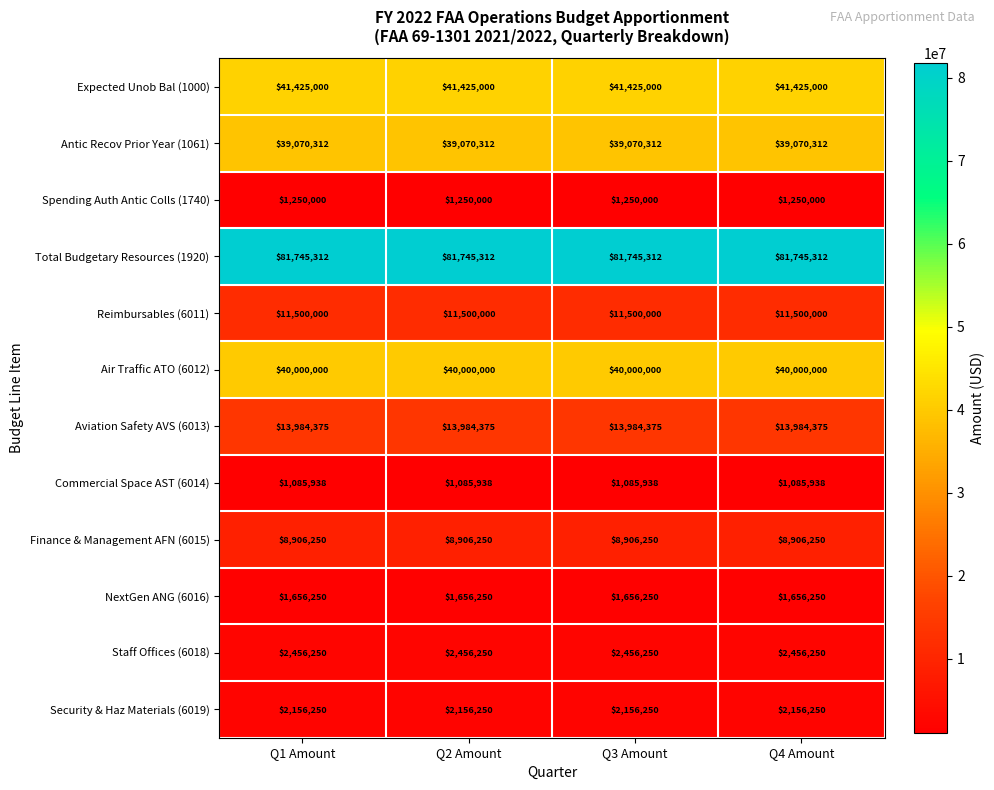

What is the spread (max minus min) of values at Q4 Amount?

80659374